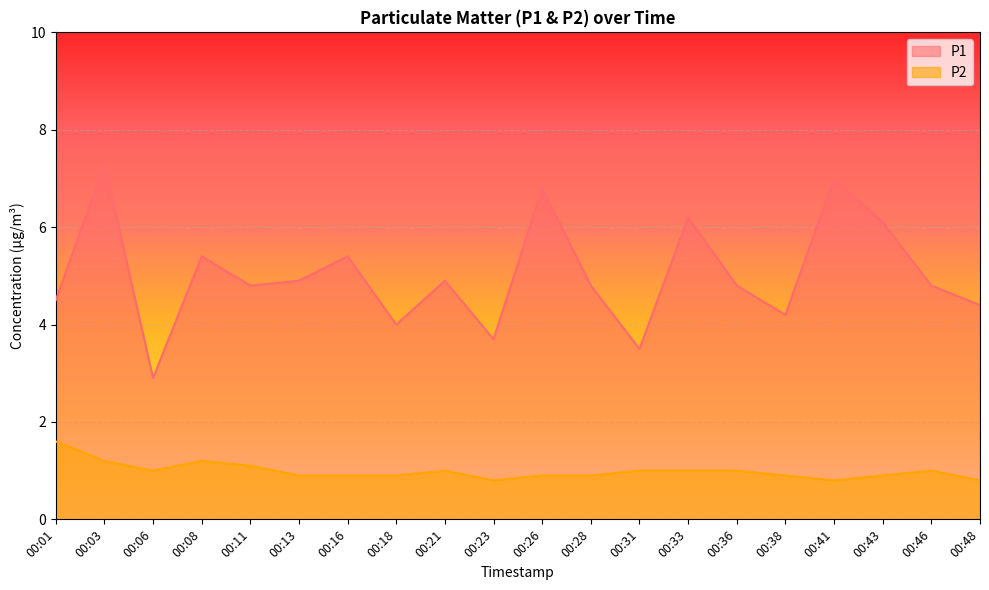

What is the value of the P1 point at the 14th from the left?

6.2